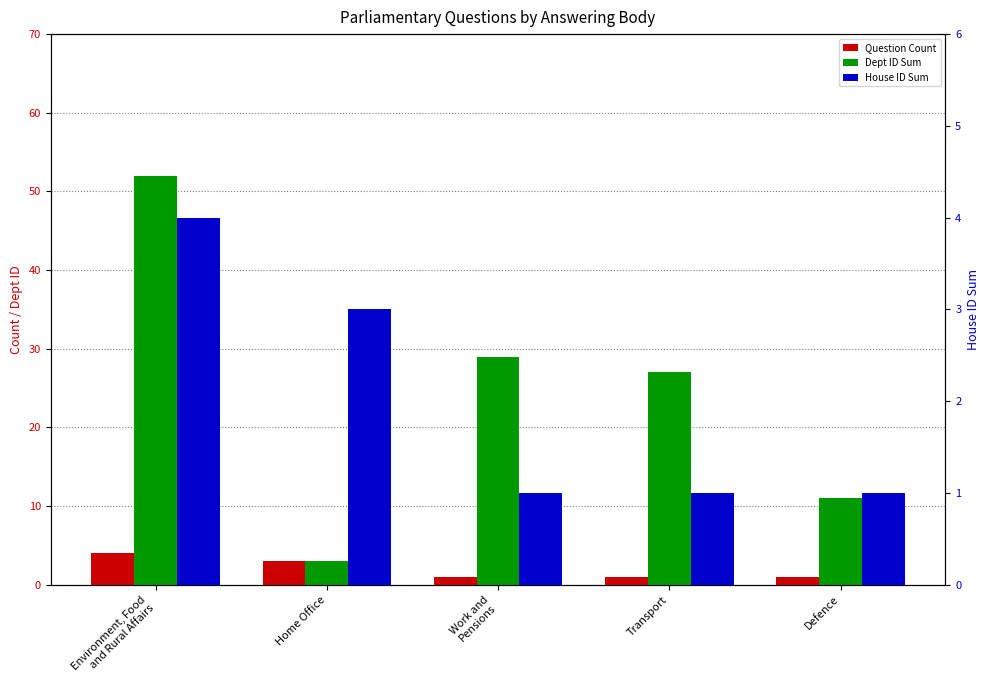

What is the value of the House ID Sum bar at the 4th from the left?

1